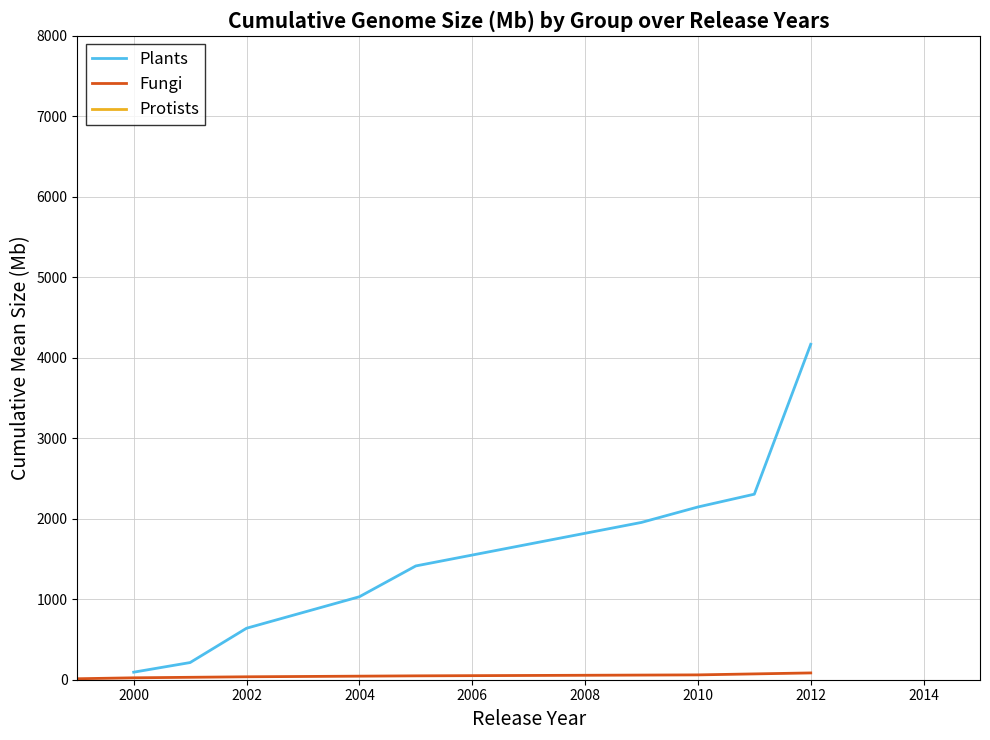

Which series has the largest range (max minus min)?

Plants